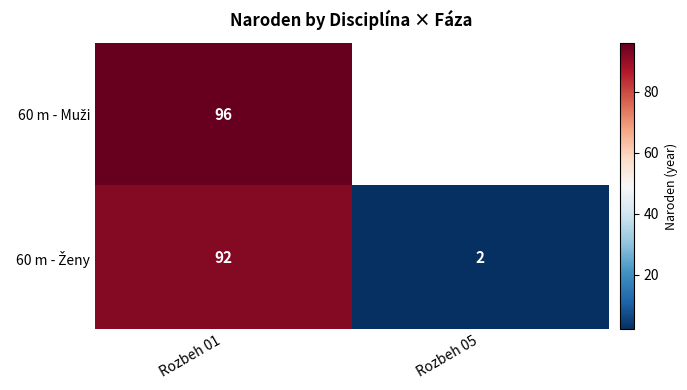

What is the total value across all series at Rozbeh 01?

188